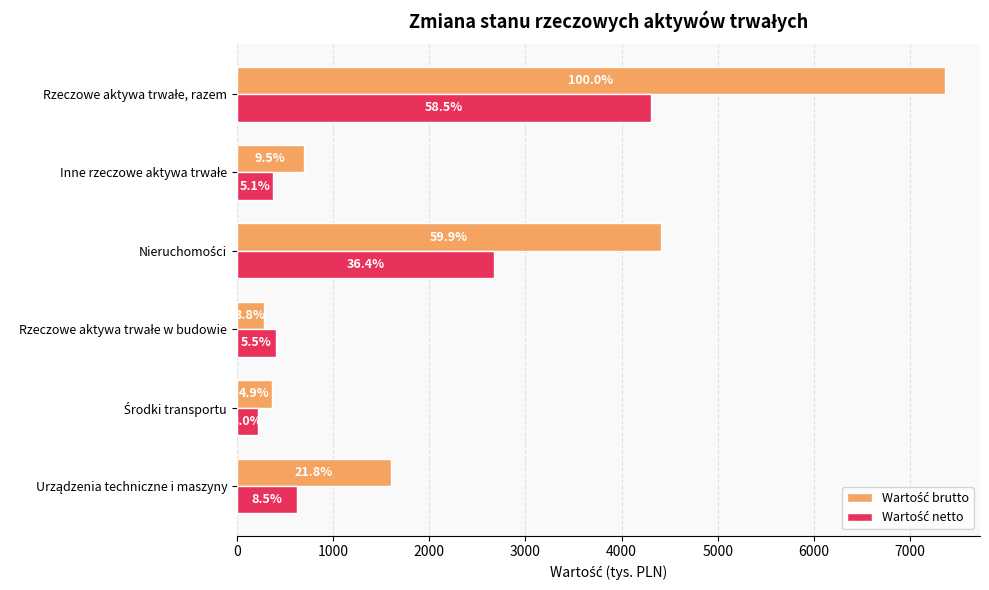

Are the bars horizontal?

Yes